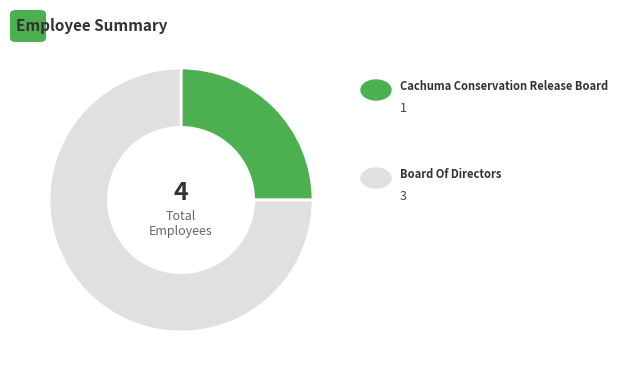

Does any single category account for the majority?

Yes